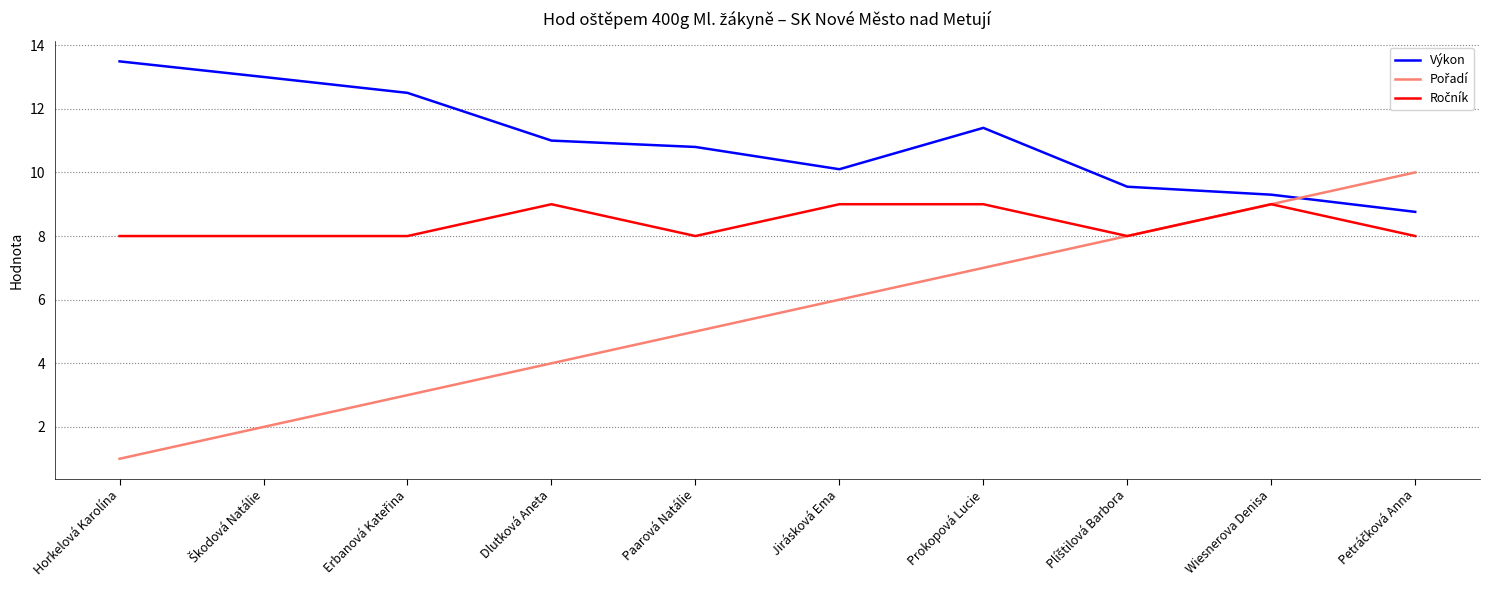

What position from the left is Wiesnerova Denisa?

9